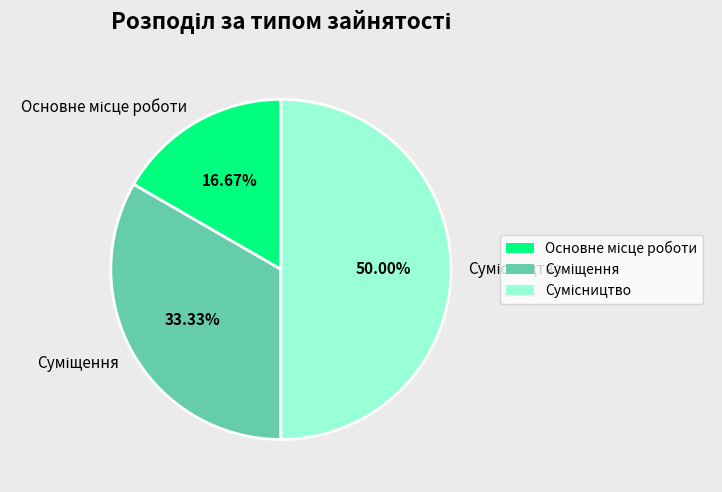

To the nearest percent, what percentage of the pie is Сумісництво?

50%